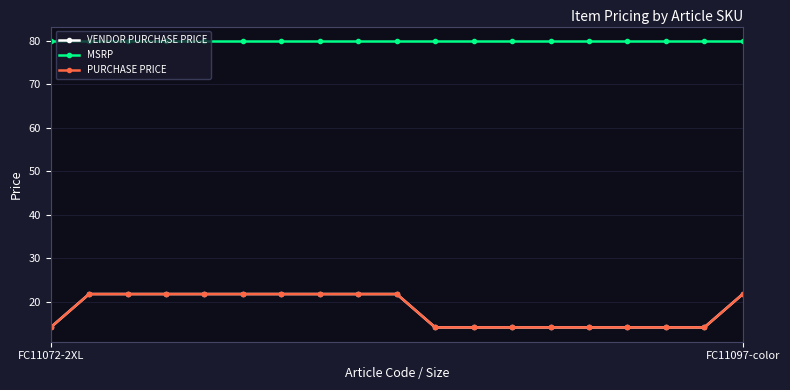

Rank the series by their maximum value, from lowest to highest.

VENDOR PURCHASE PRICE, PURCHASE PRICE, MSRP